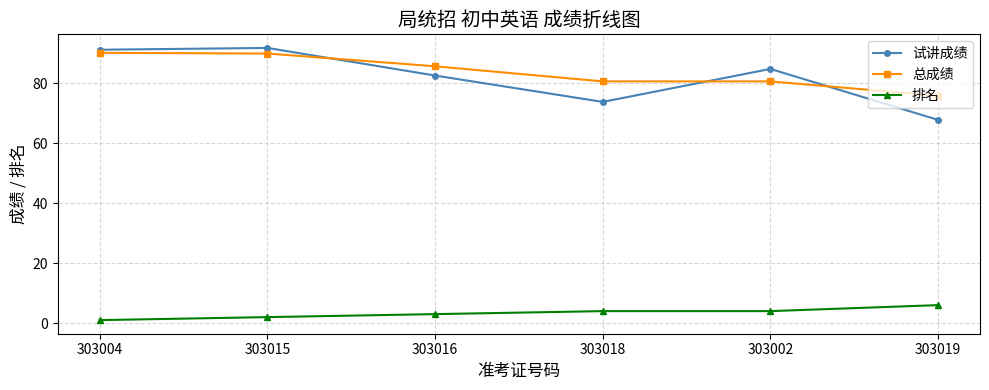

True or false: 试讲成绩 and 总成绩 intersect in this chart.

True